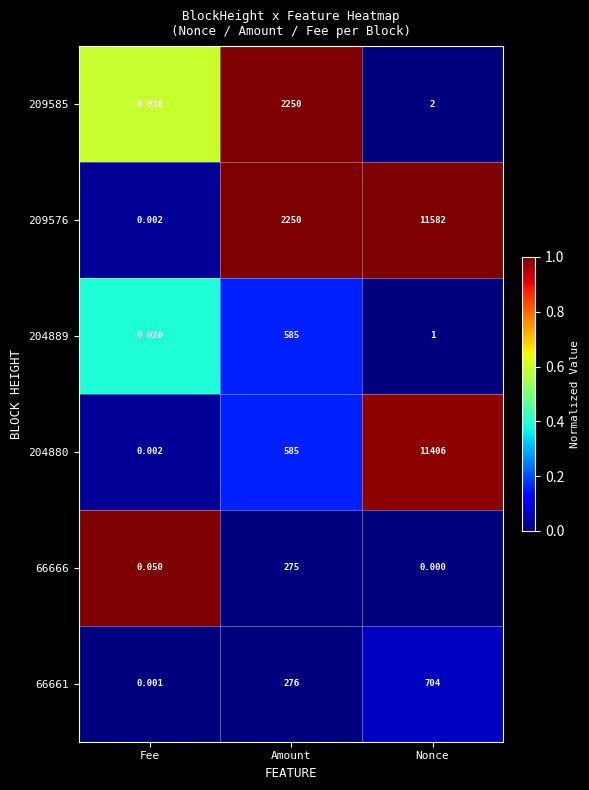

At which category is the sum across all series the highest?

Nonce